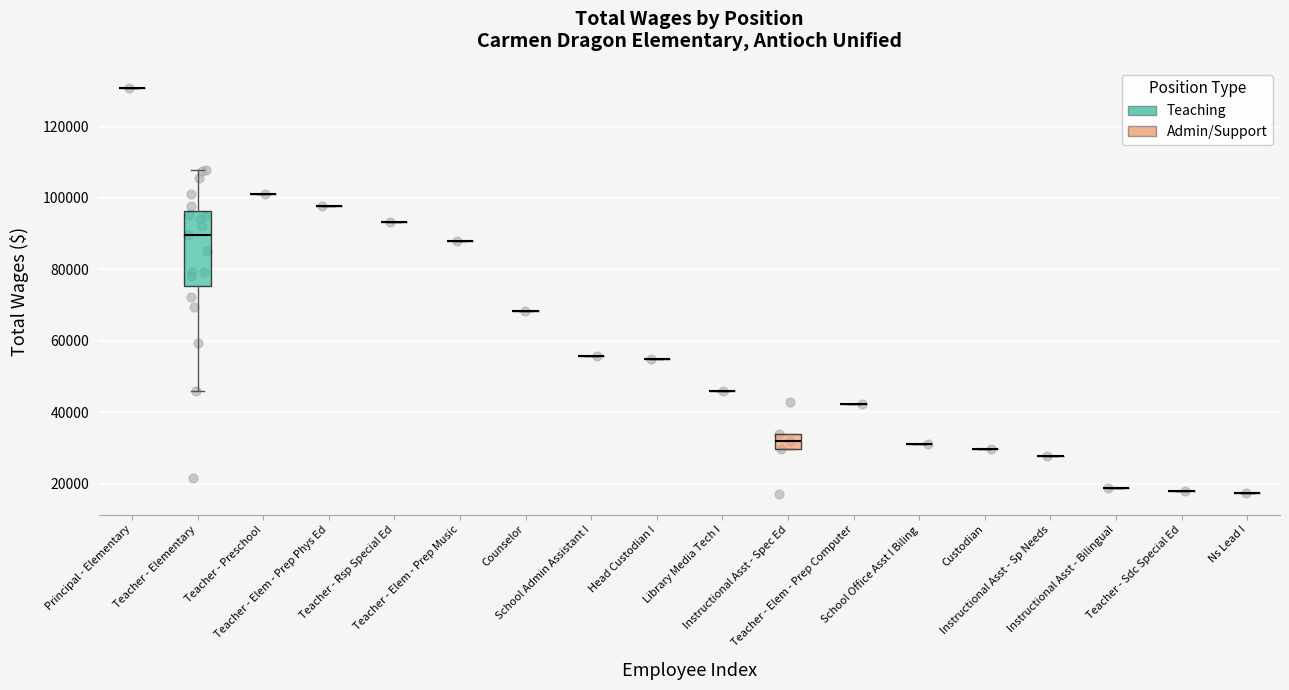

What Y value in the scatter plot is closest to 73901?

72401